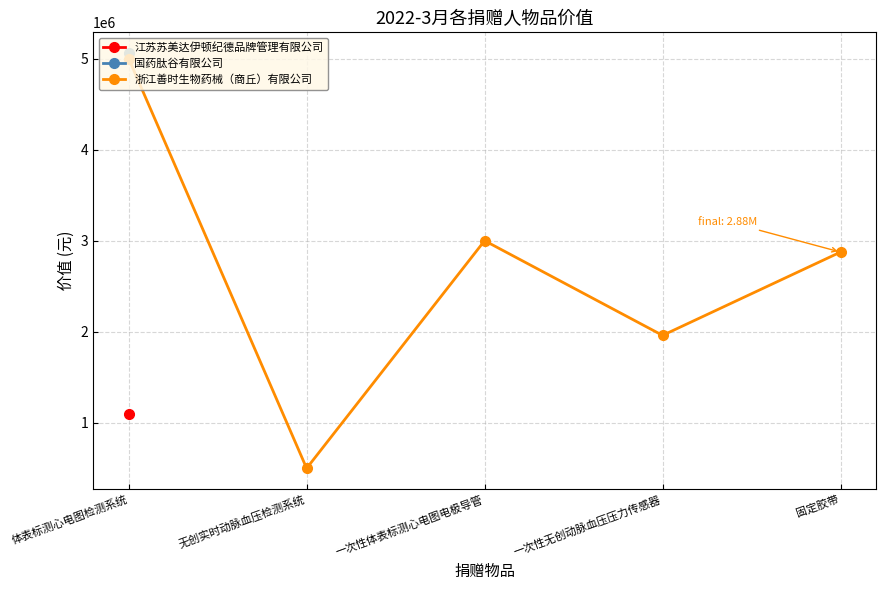

What position from the left is 无创实时动脉血压检测系统?

2